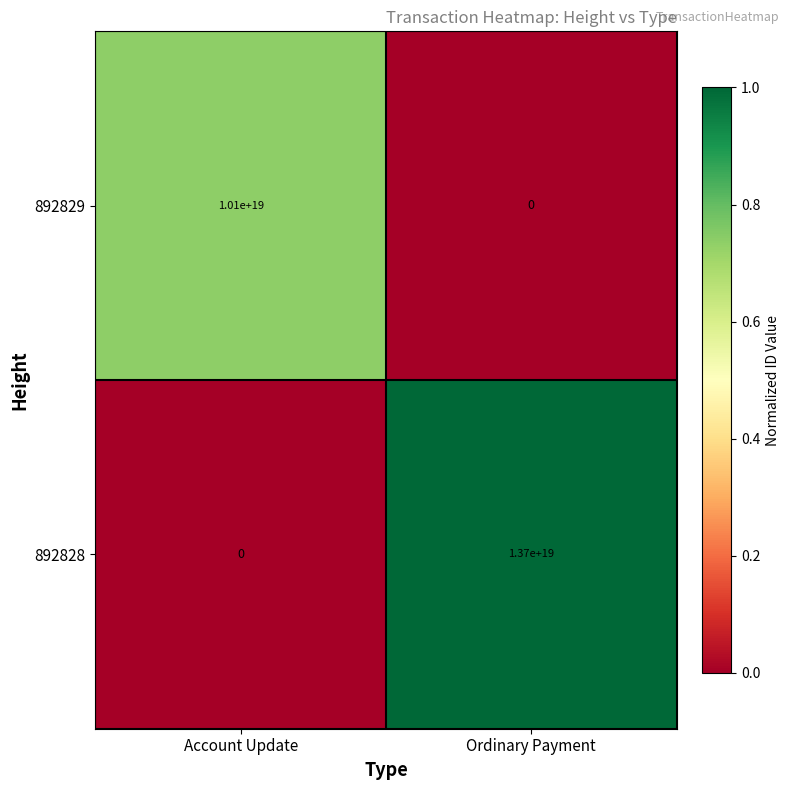

At which label is 892829 closest to 5050000000000000000?

Account Update